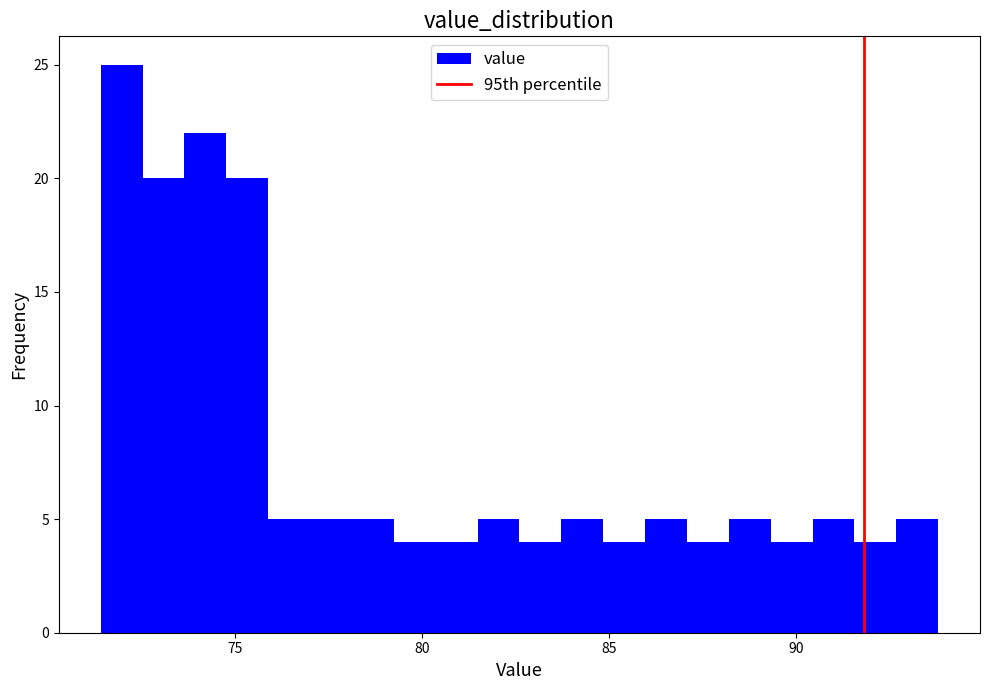

Around what value on the x-axis is the tallest bar? Give the approximate position of its centre, as read against the axis.

72.0